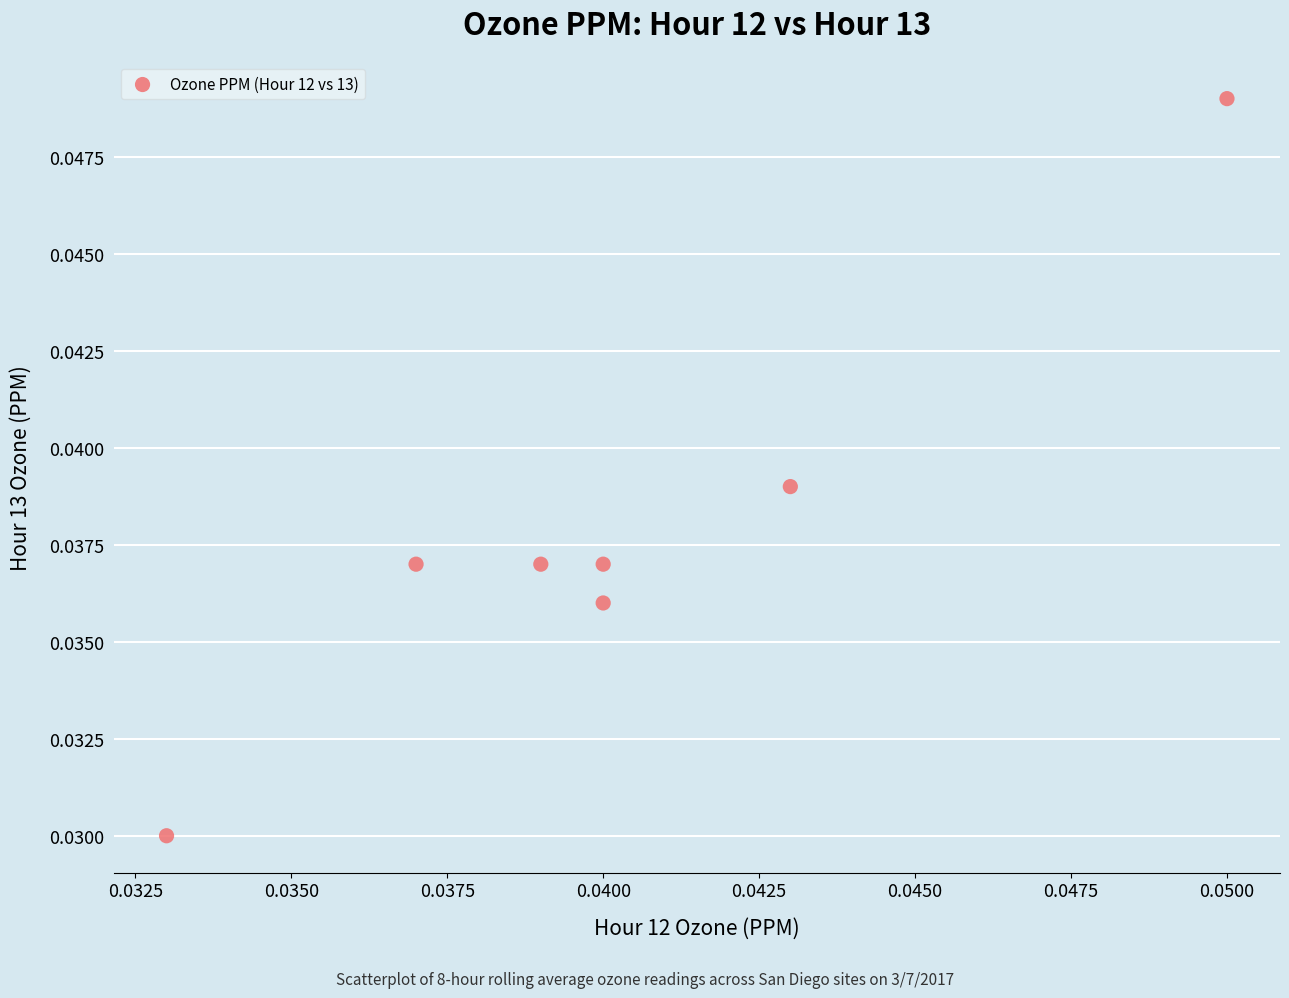

Count the number of points in this scatter plot.

7